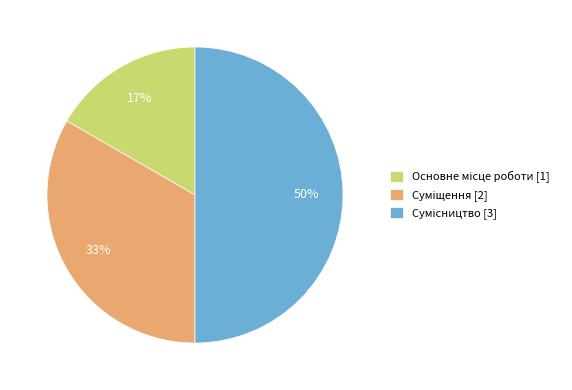

How many slices are in this pie chart?

3